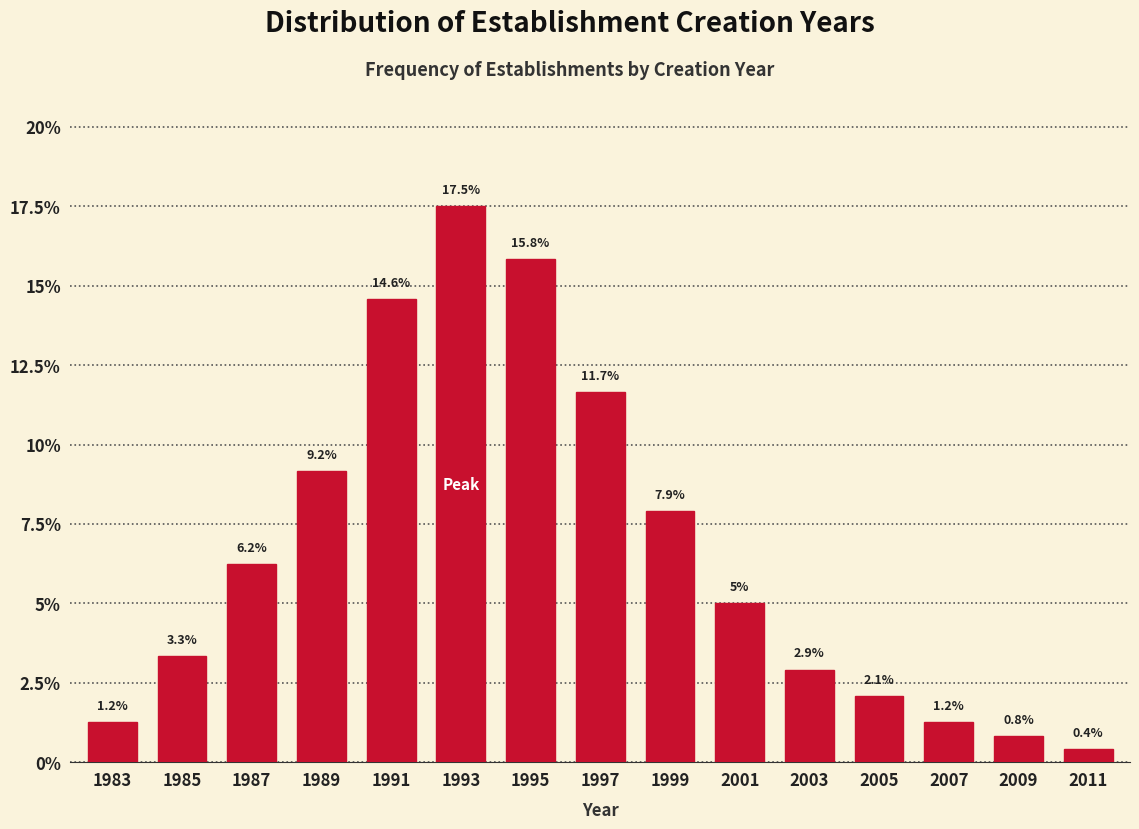

What is the difference between the maximum and second lowest values?

16.7